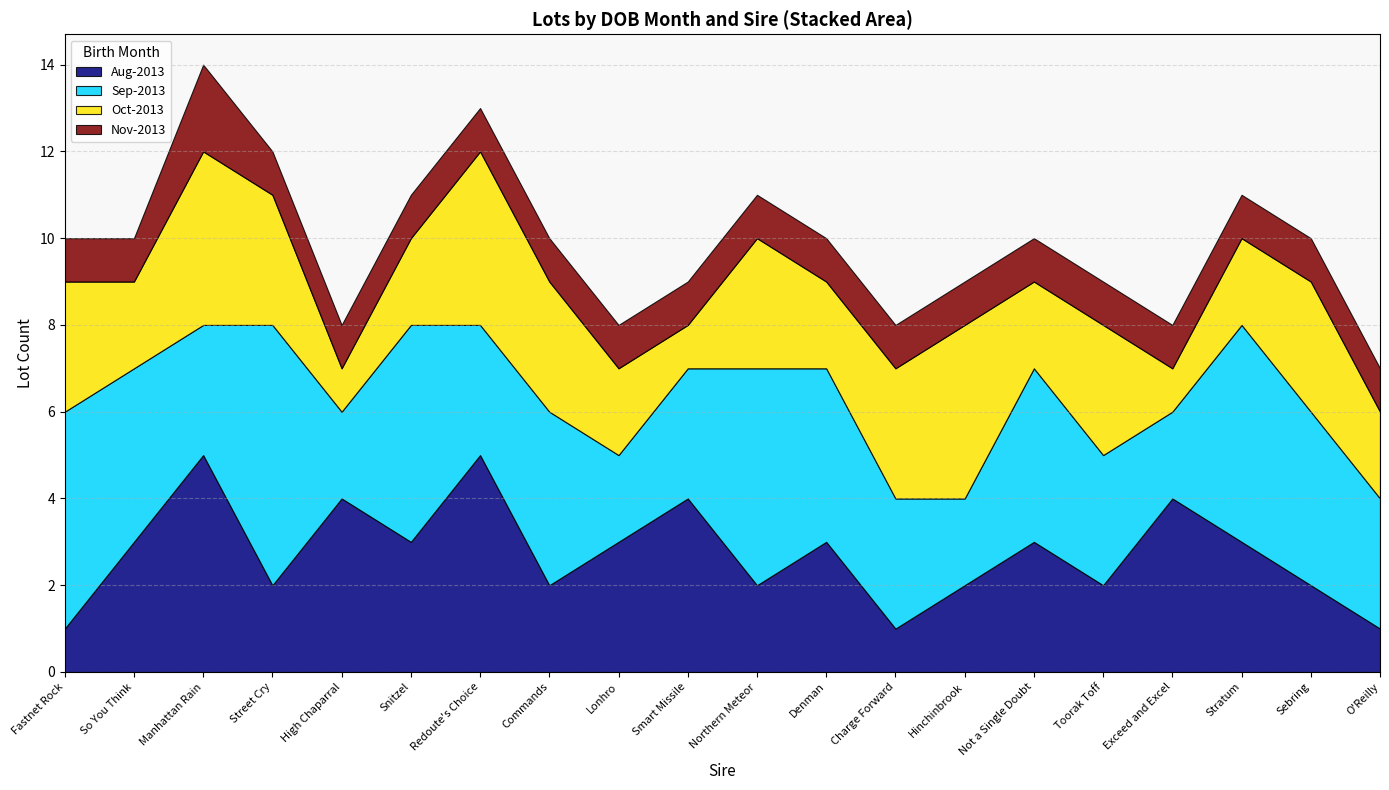

What is the label of the 18th point from the left?

Stratum